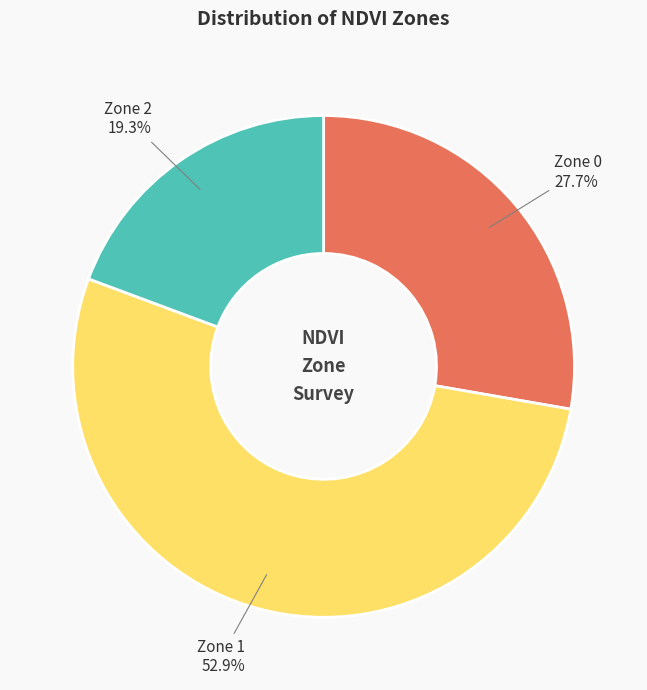

To the nearest percent, what is the difference between the largest and smallest slice percentages?

34%